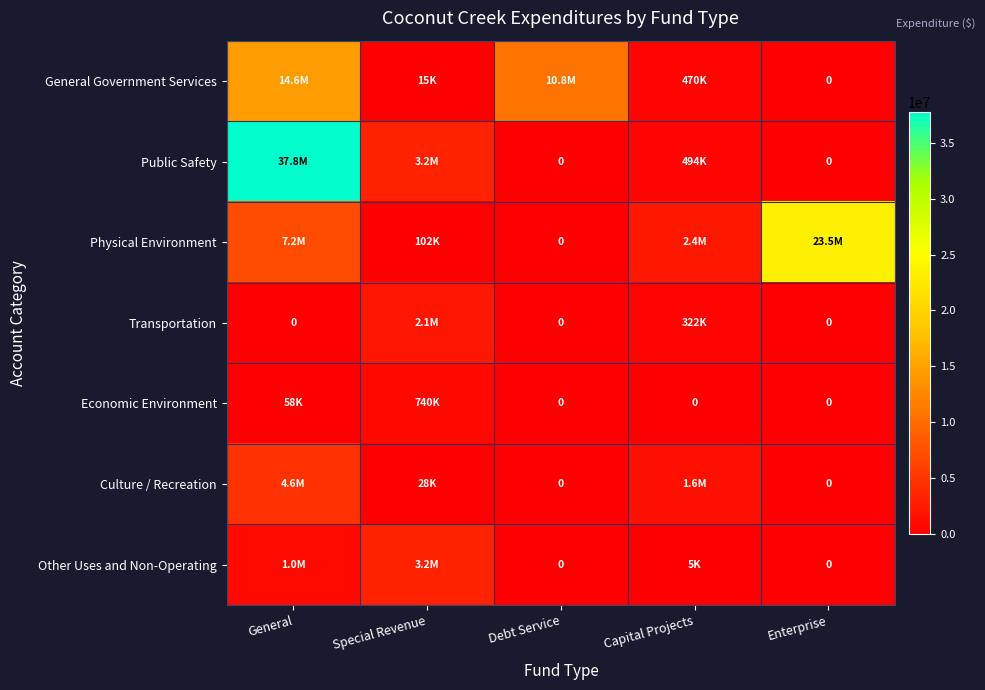

Count the number of categories in the chart.

5